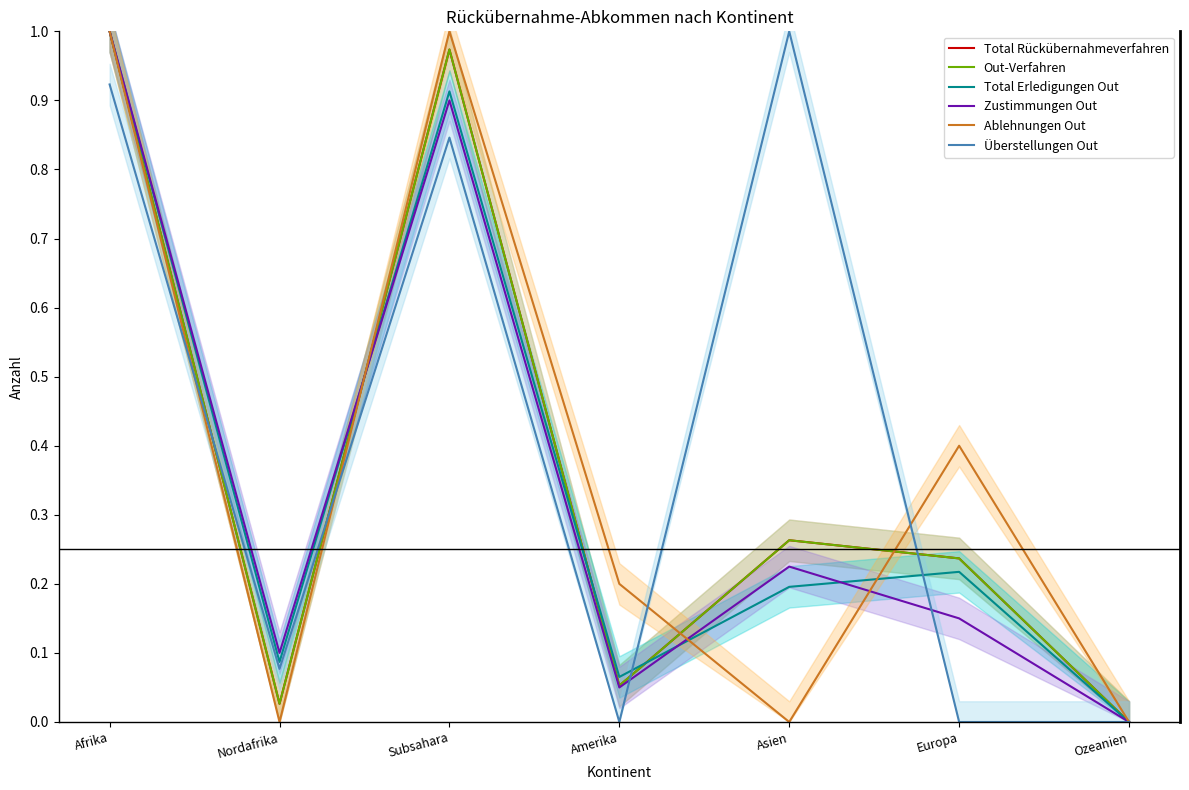

In Total Erledigungen Out, how many points are higher than both neighbors (excluding endpoints)?

2